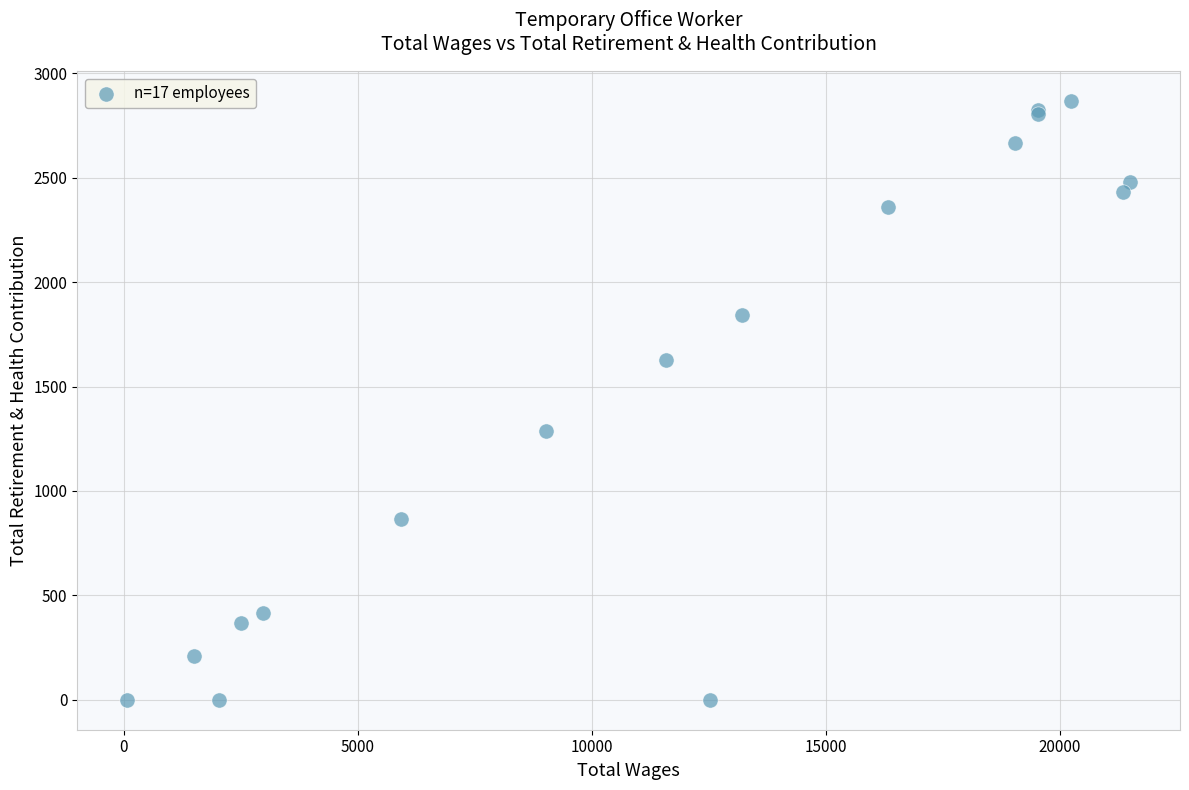

What Y value in the scatter plot is closest to 1434?

1287